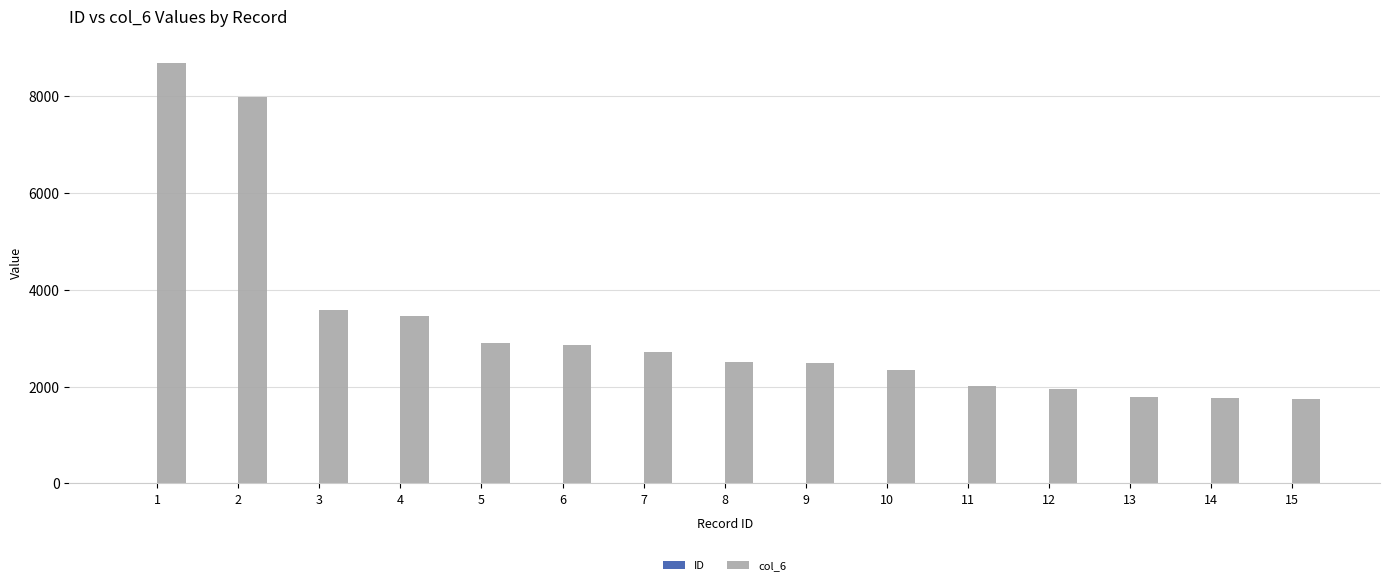

Which series has the largest total across all categories?

col_6